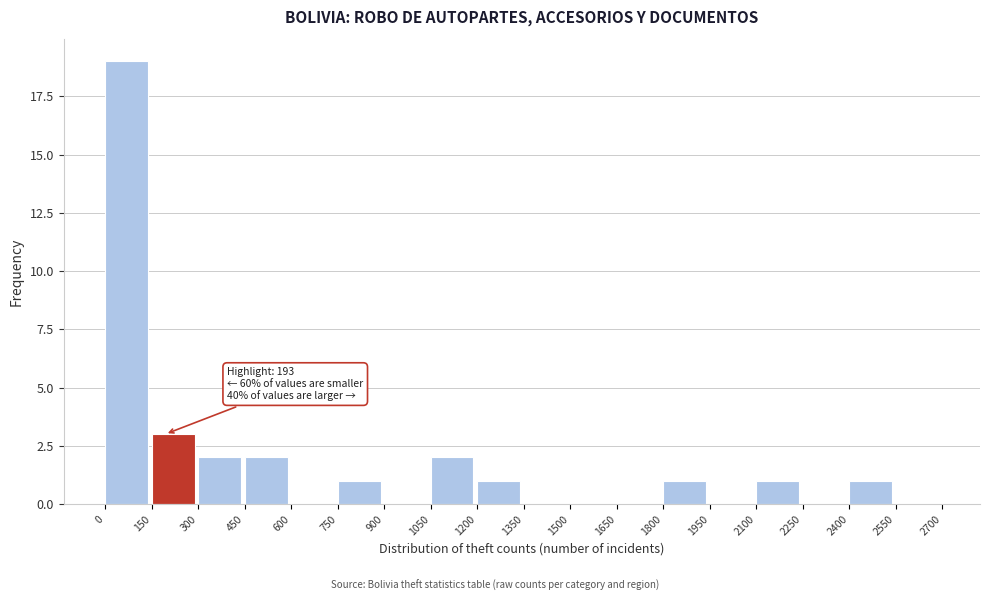

Which range on the x-axis has the tallest bar?

0 to 150